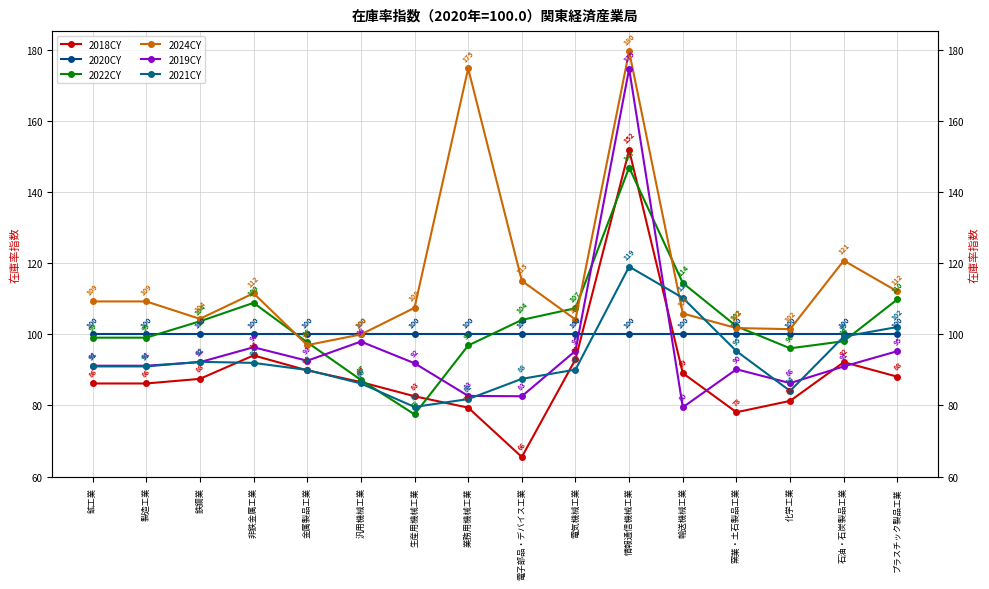

What is the label of the 15th point from the right?

製造工業